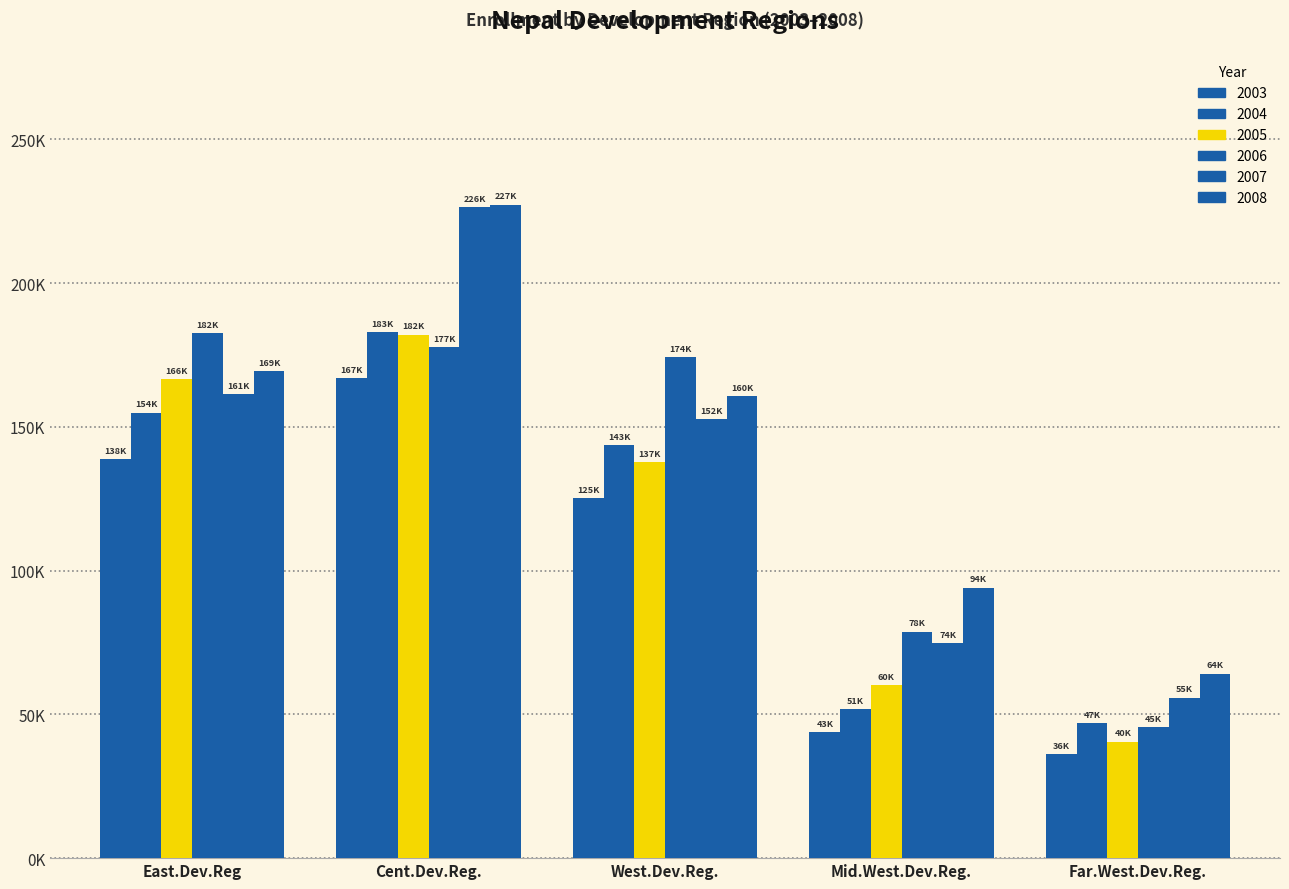

Does the chart contain stacked bars?

No